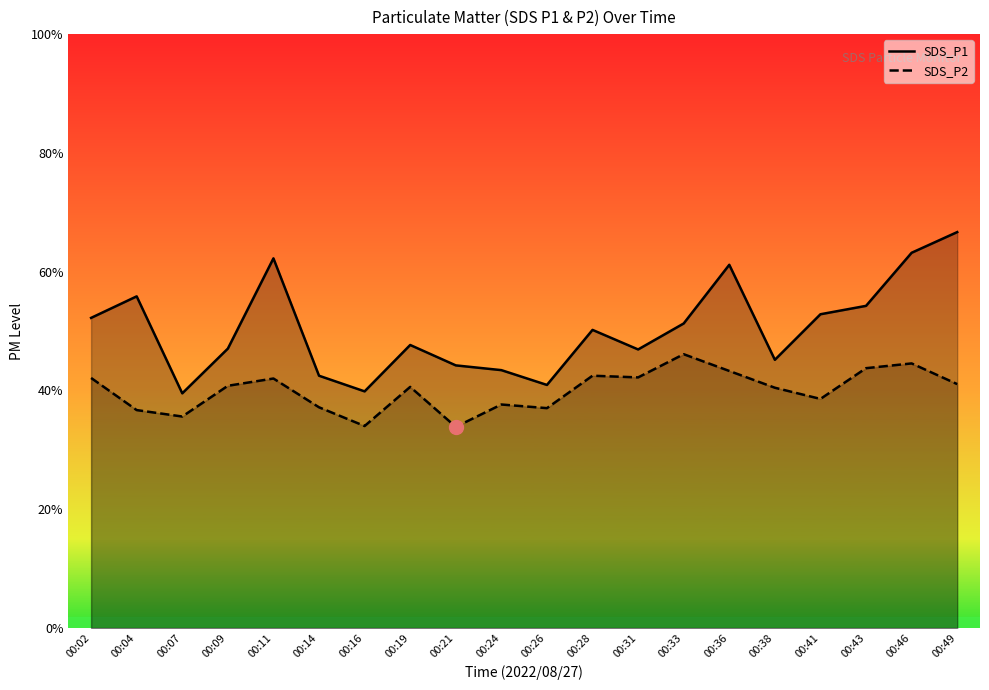

At which category does SDS_P2 reach its first local valley?

00:07